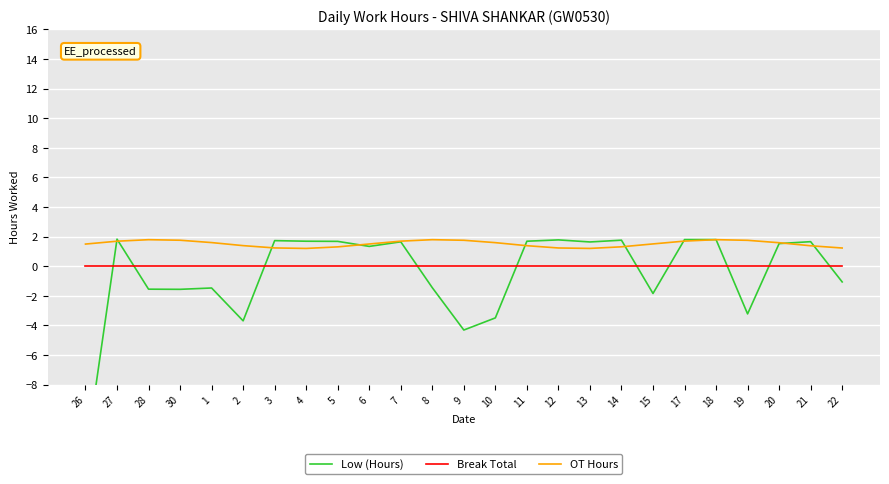

What are all the series names shown in the legend?

Low (Hours), Break Total, OT Hours